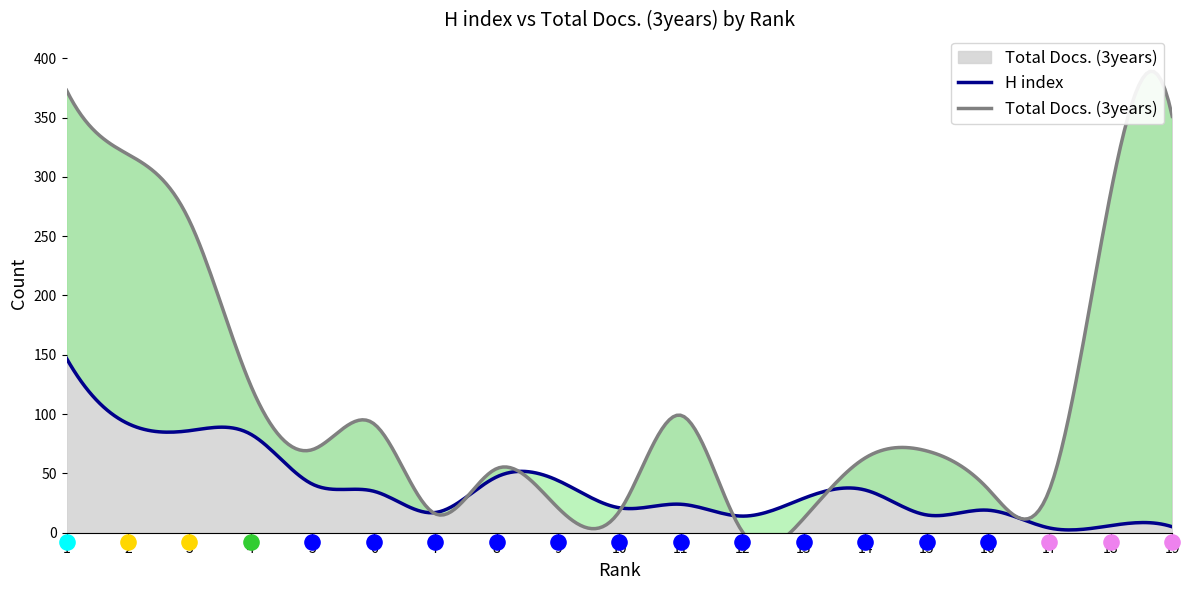

At which category is the sum across all series the highest?

1